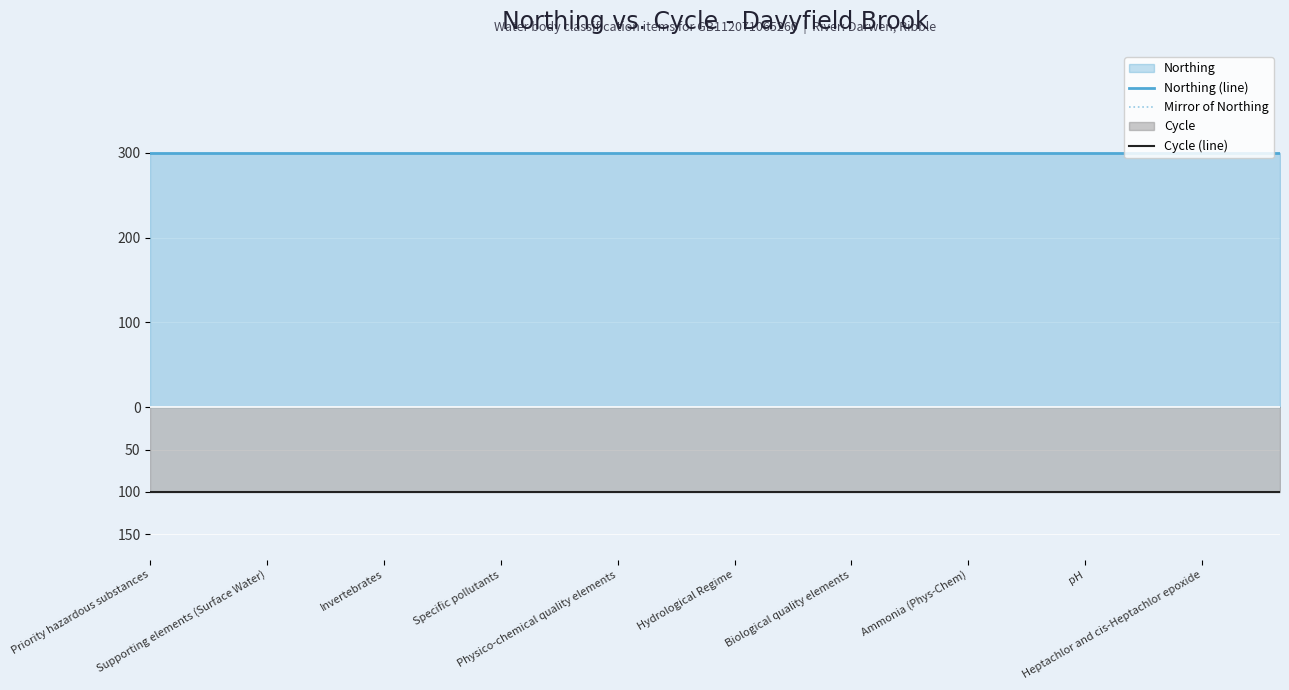

Does the chart display data point markers on the line(s)?

No